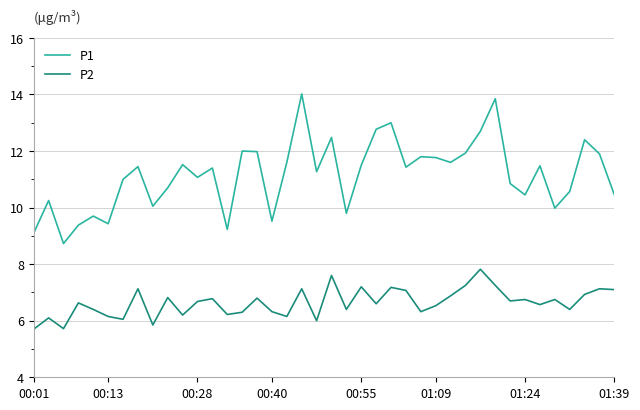

True or false: P1 and P2 cross at least once.

False